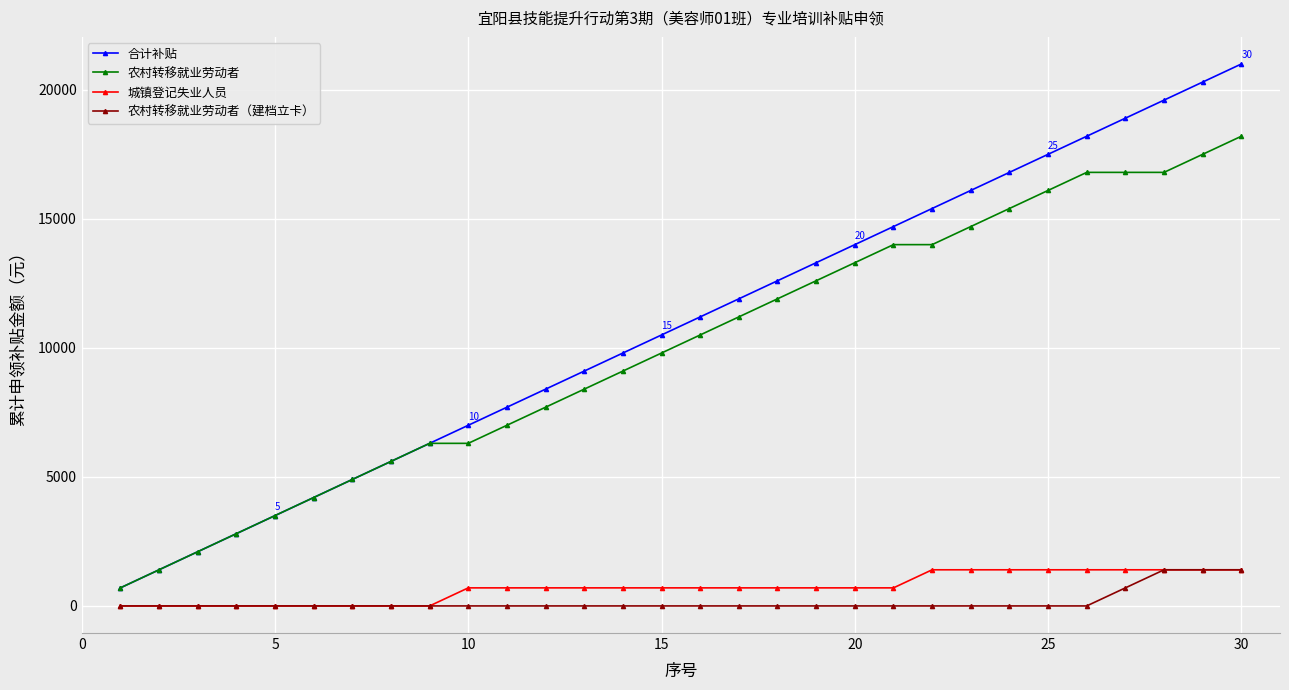

True or false: 合计补贴 and 农村转移就业劳动者（建档立卡） intersect in this chart.

False